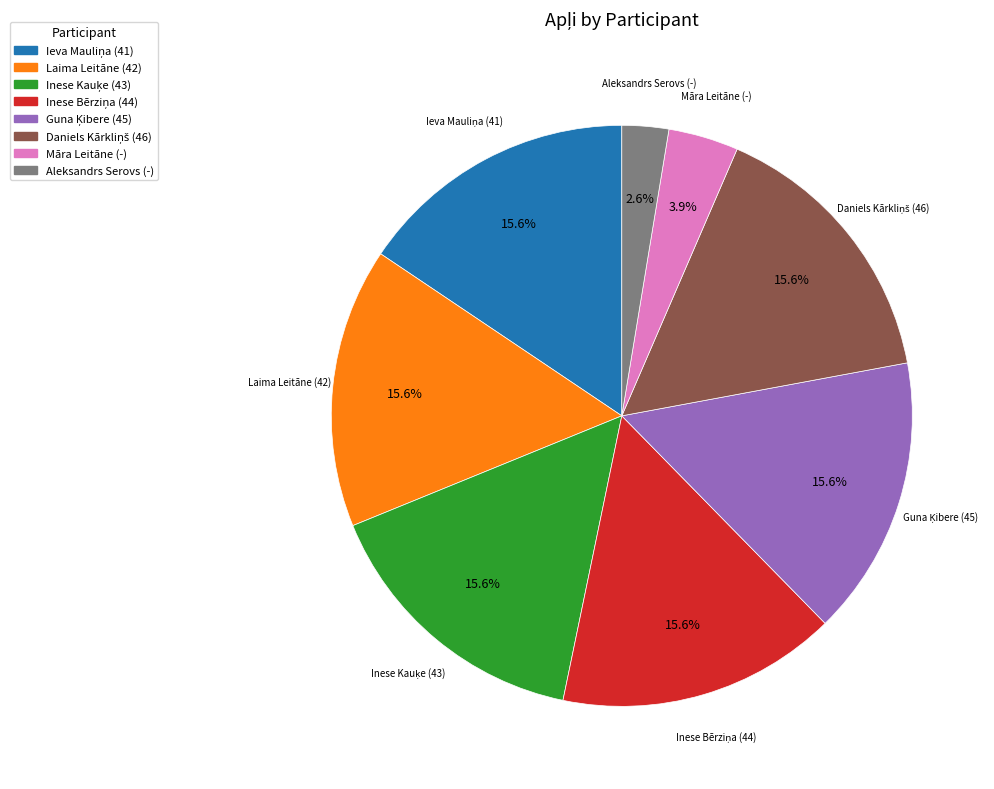

To the nearest percent, what is the difference between the largest and smallest slice percentages?

13%